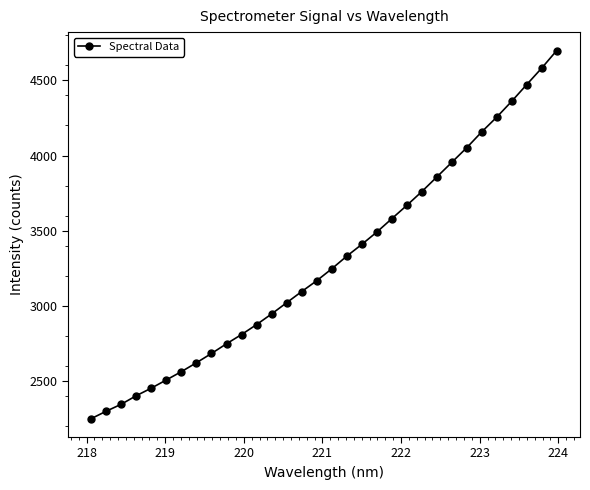

What is the smallest value displayed?

2248.8